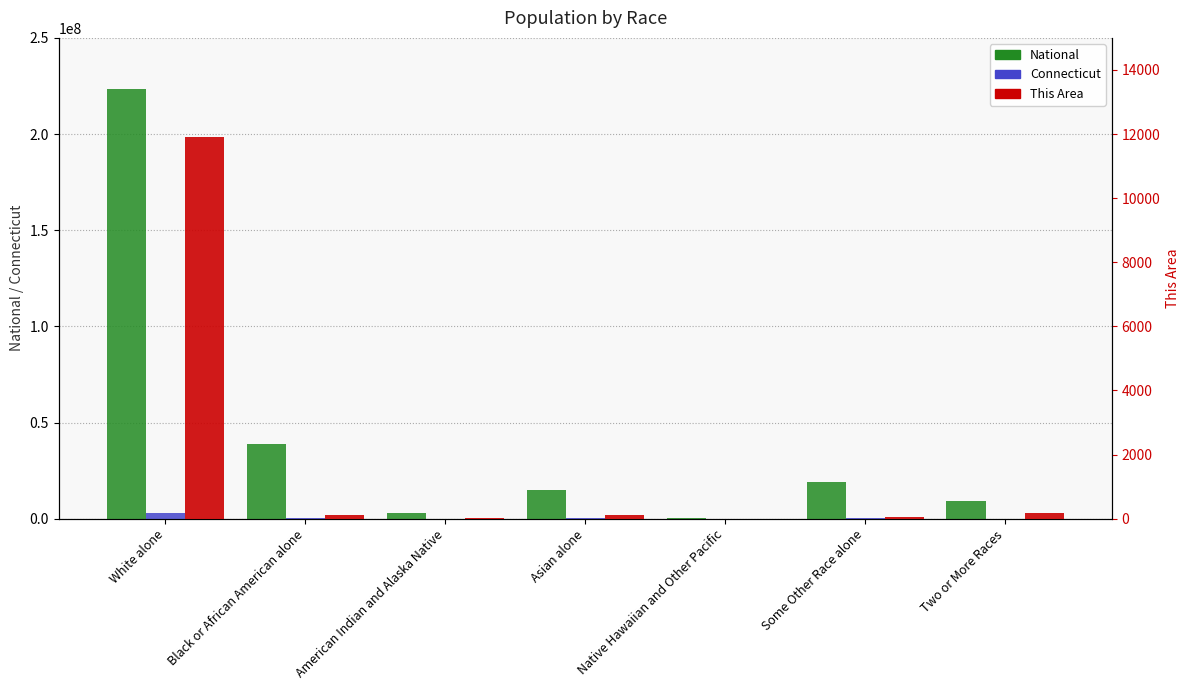

True or false: This Area has a value of 191 at Two or More Races.

True